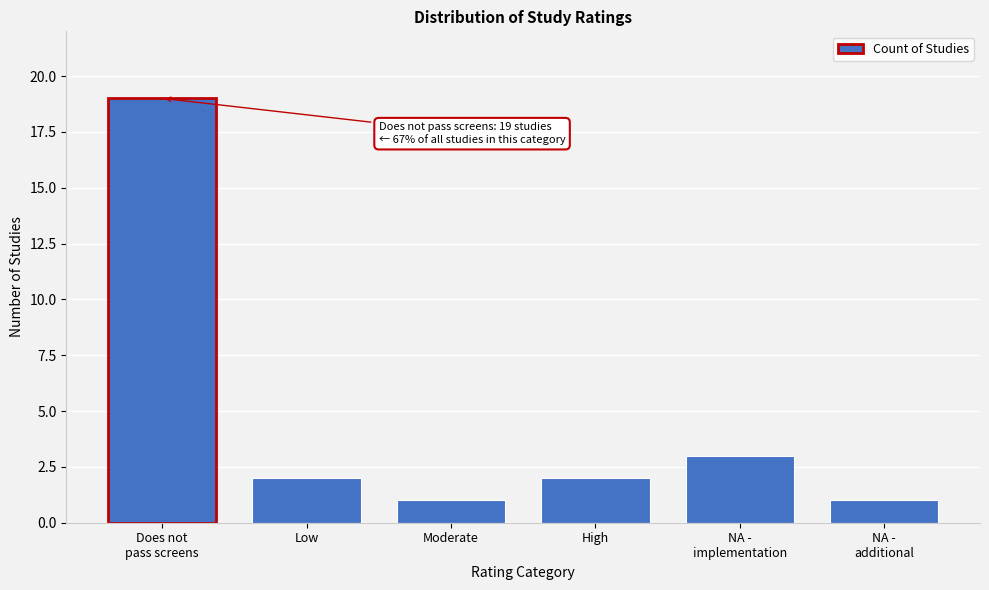

Reading right to left, transcribe all the data shown in this chart.

1	3	2	1	2	19